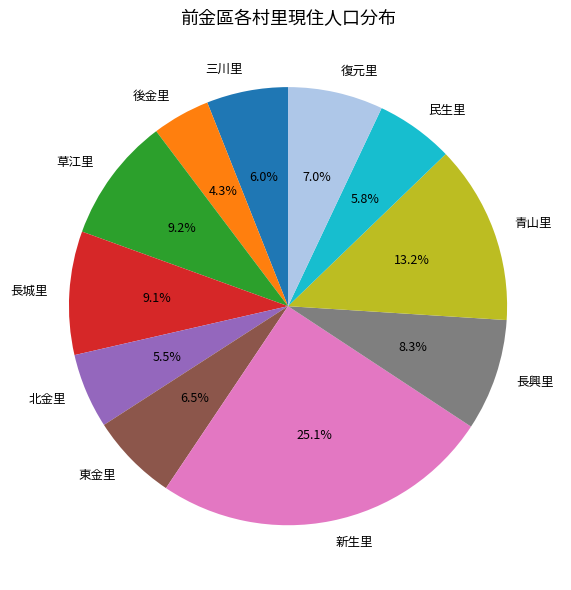

How many segments does this pie chart have?

11